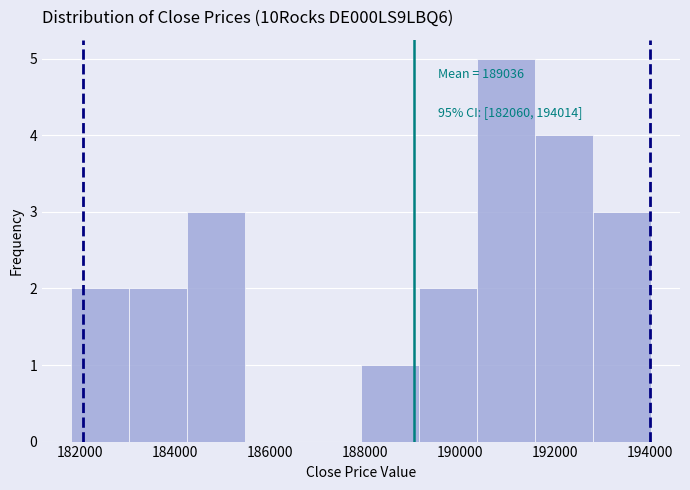

Over which range of the x-axis is the bar tallest?

190400 to 191600